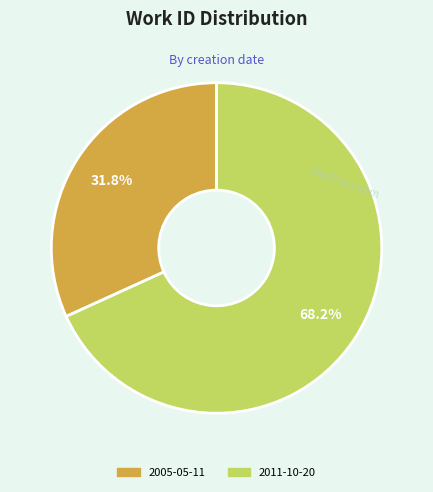

To the nearest percent, what is the difference between the 2005-05-11 and 2011-10-20 slice percentages?

36%